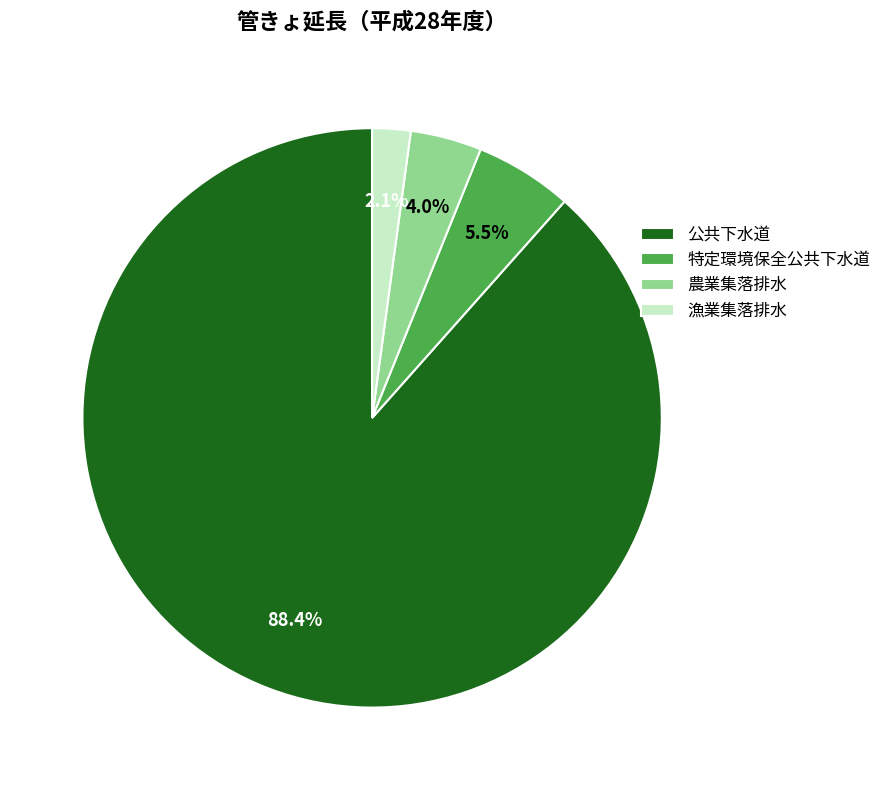

The 特定環境保全公共下水道 slice represents 13% of the pie. True or false?

False